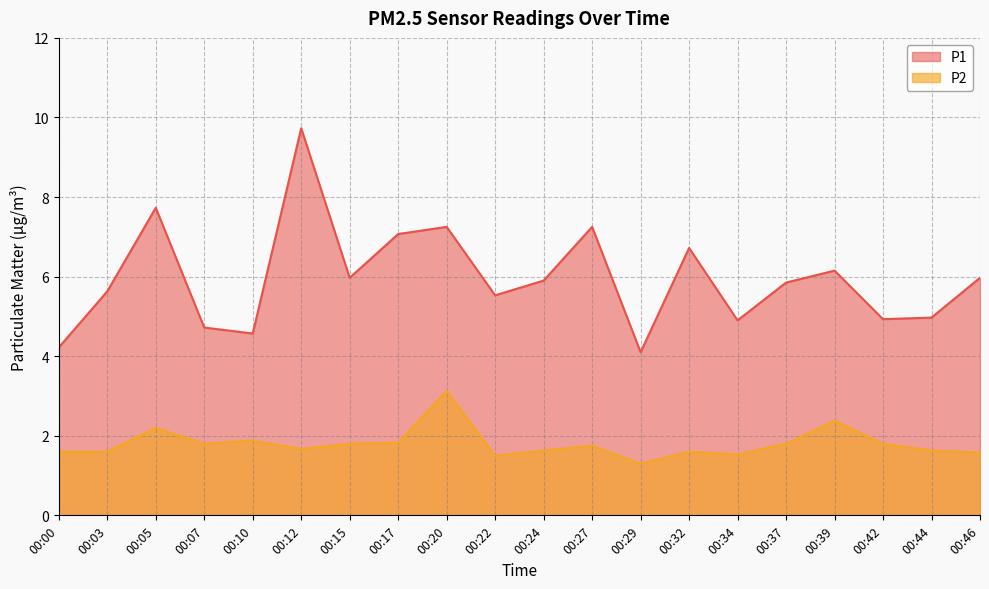

Reading left to right, extract all data points from this chart.

P1: 00:00=4.2	00:03=5.6	00:05=7.7	00:07=4.7	00:10=4.6	00:12=9.7	00:15=6.0	00:17=7.1	00:20=7.2	00:22=5.5	00:24=5.9	00:27=7.2	00:29=4.1	00:32=6.7	00:34=4.9	00:37=5.8	00:39=6.2	00:42=4.9	00:44=5.0	00:46=6.0
P2: 00:00=1.6	00:03=1.6	00:05=2.2	00:07=1.8	00:10=1.9	00:12=1.7	00:15=1.8	00:17=1.8	00:20=3.1	00:22=1.5	00:24=1.6	00:27=1.8	00:29=1.3	00:32=1.6	00:34=1.5	00:37=1.8	00:39=2.4	00:42=1.8	00:44=1.6	00:46=1.6